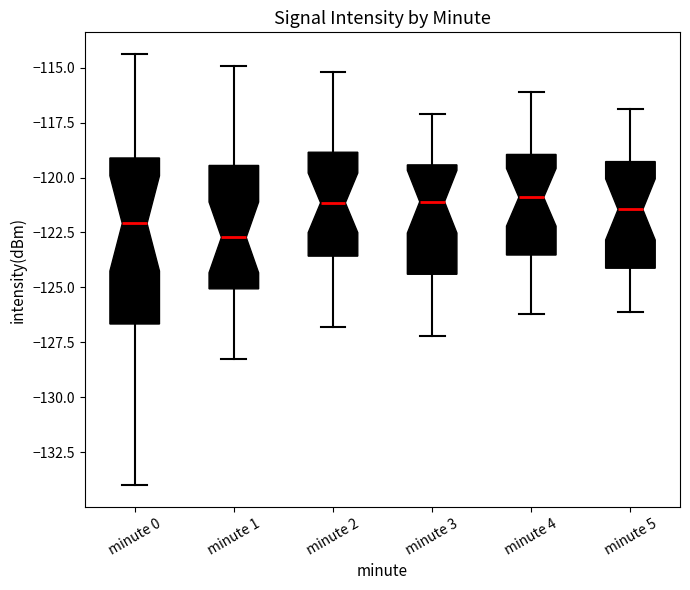

Where does the lower whisker of the box for minute 0 end on the y-axis? The values are not printed on the chart, so give them approximately, as read against the axis.

-134.0